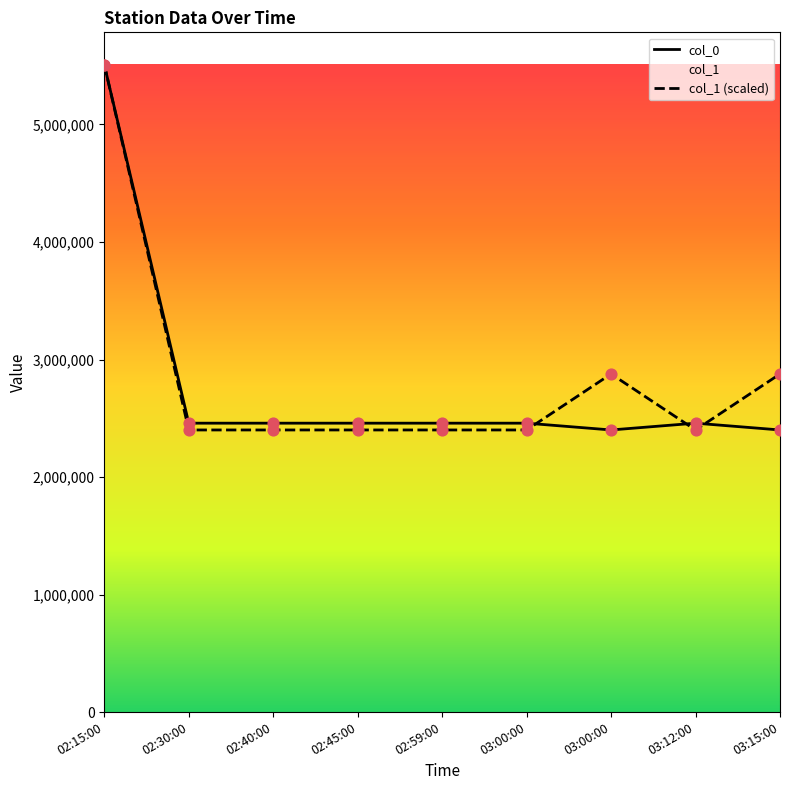

At which category is the sum across all series the highest?

02:15:00